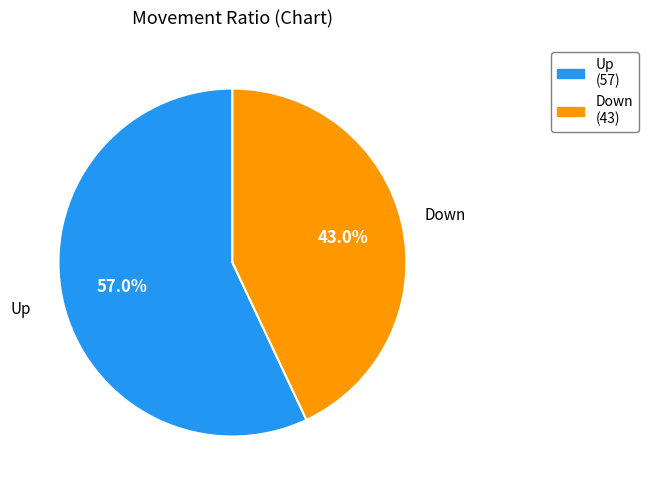

Is there a majority slice in this chart?

Yes